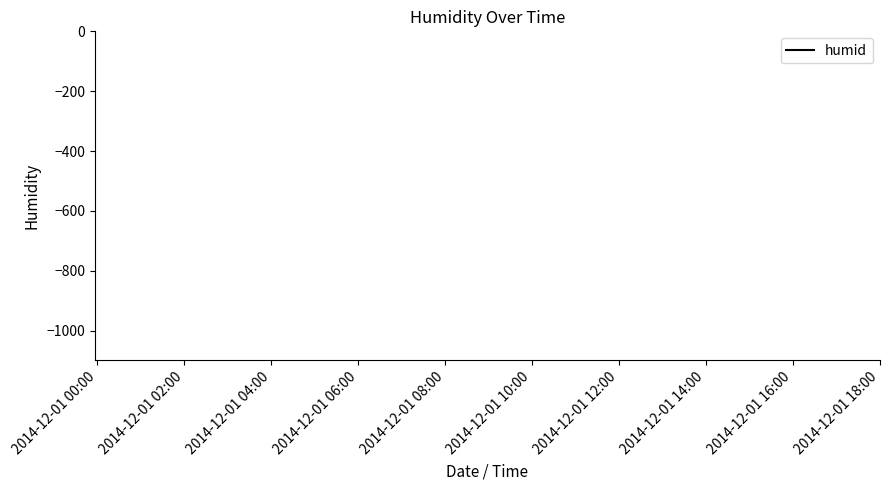

True or false: the data has more than 0 interior local peaks.

False